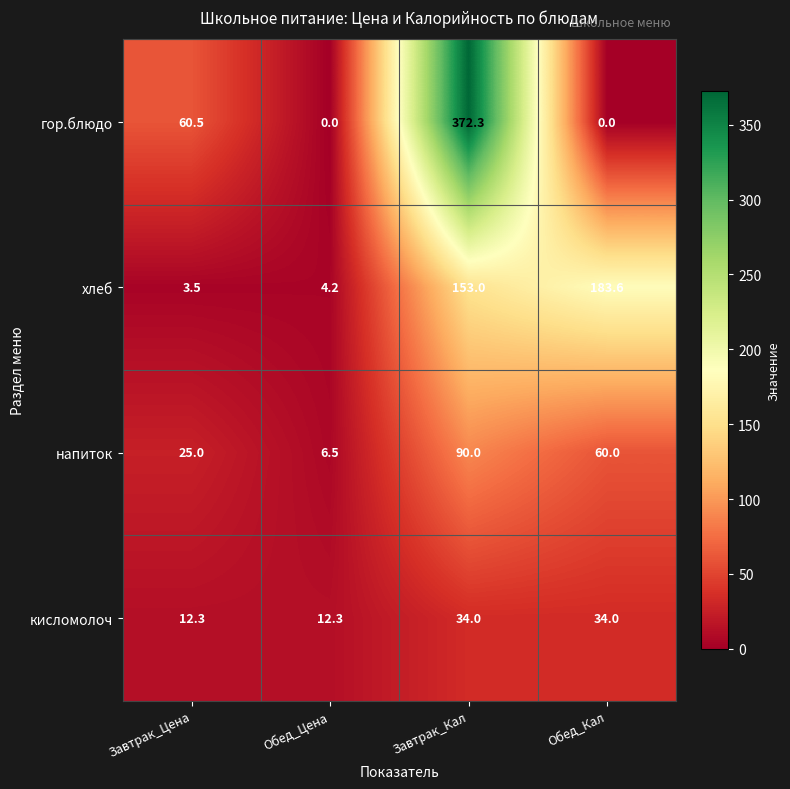

What is the spread (max minus min) of values at Завтрак_Цена?

57.0